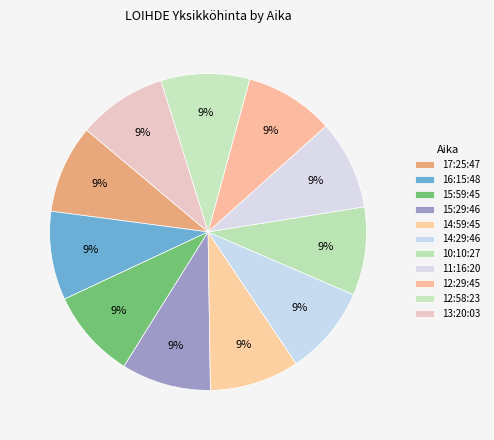

Which category has the biggest portion of the pie?

15:59:45